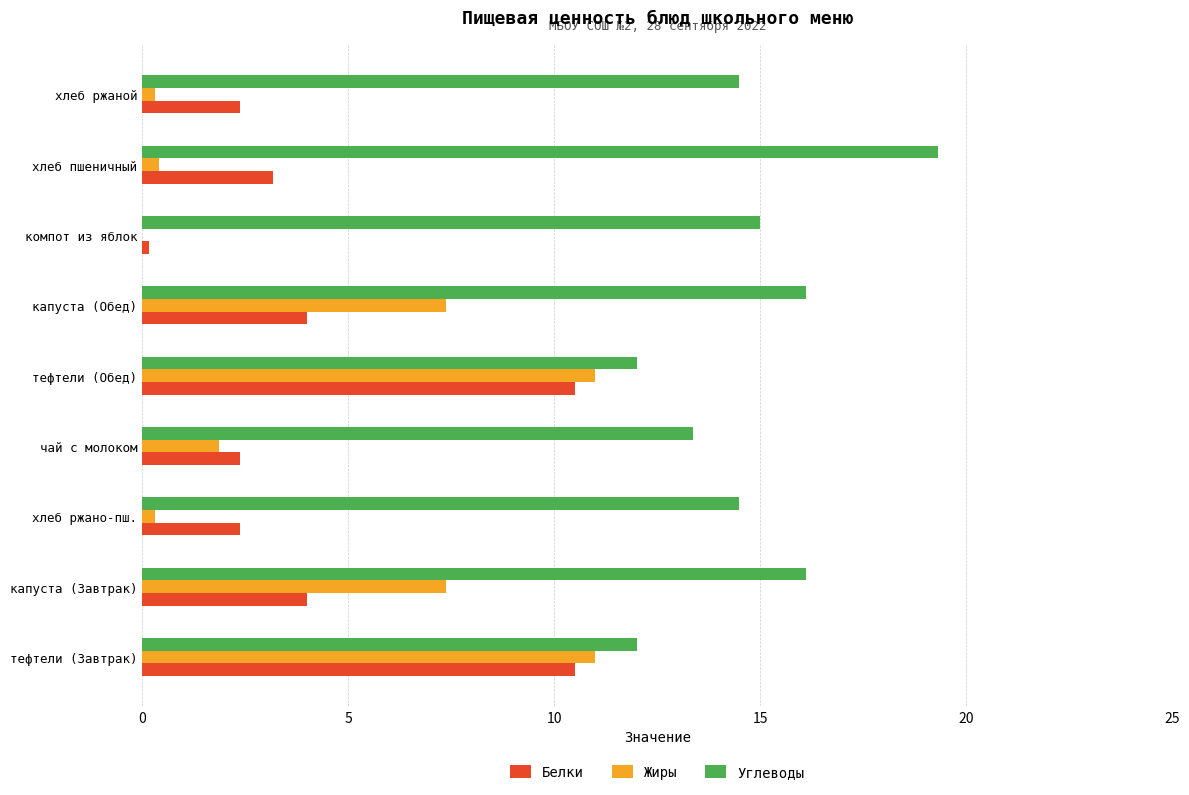

The Белки series shows 2.4 at хлеб ржано-пш.. True or false?

True